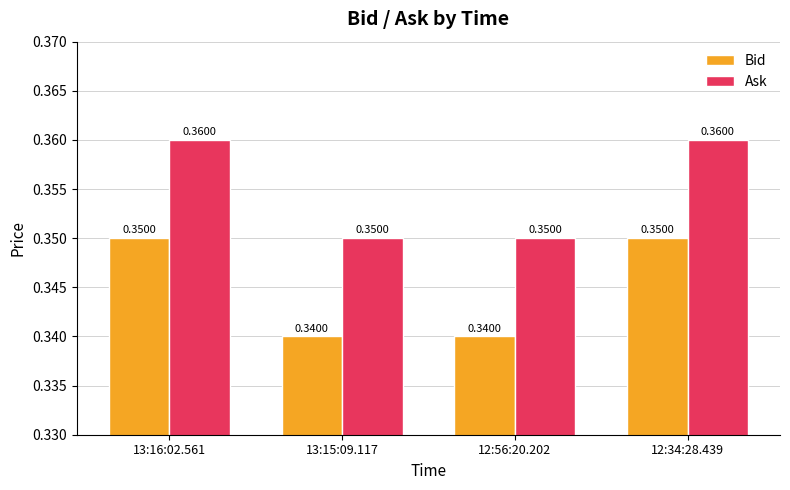

Rank the series by their maximum value, from lowest to highest.

Bid, Ask